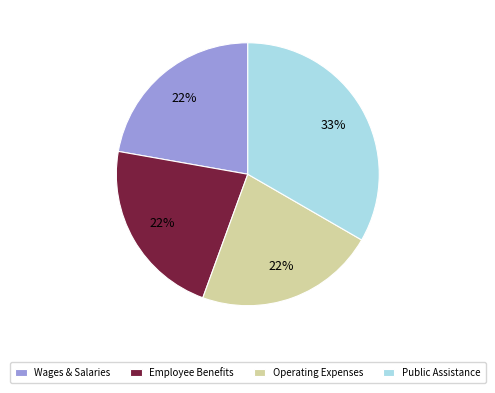

What is the ratio of the value at Public Assistance to the value at Operating Expenses?

1.5